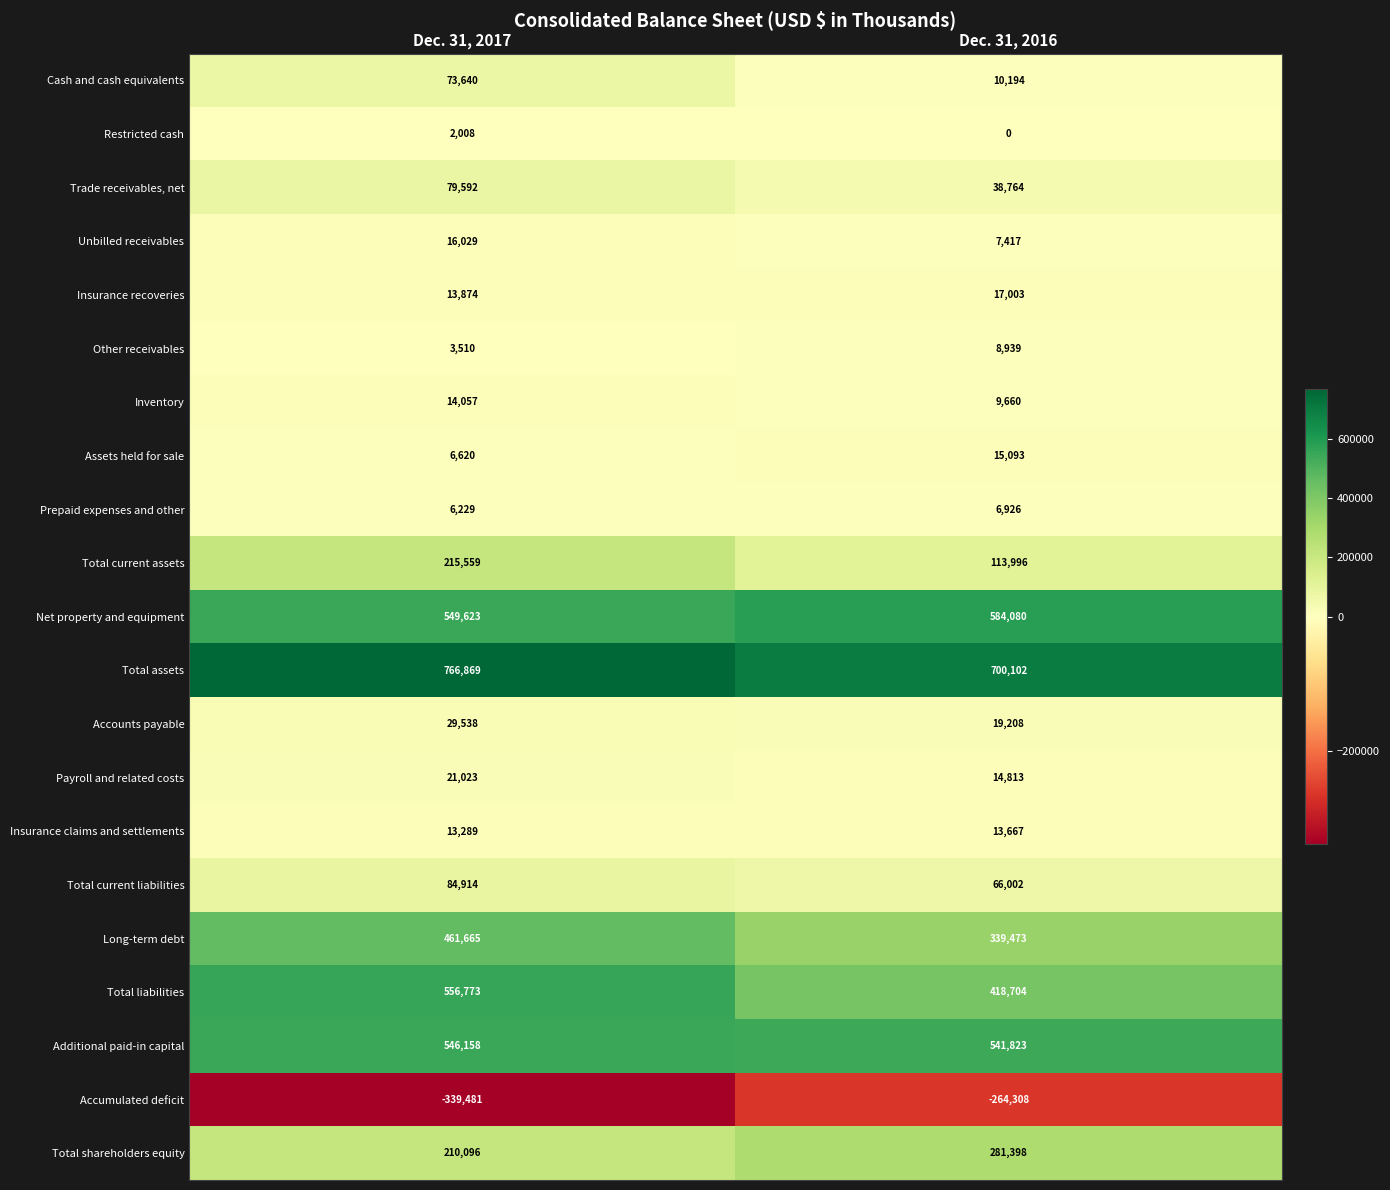

The Long-term debt series shows 455470 at Dec. 31, 2016. True or false?

False